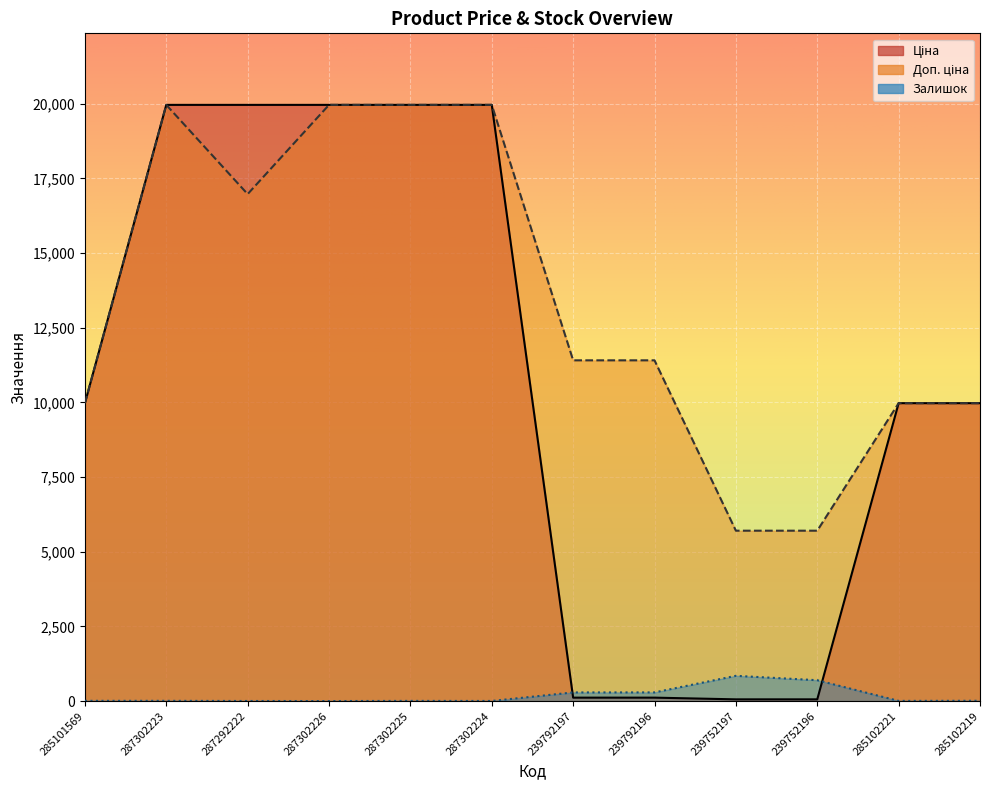

Rank the categories by Ціна value from highest to lowest.

287302223, 287292222, 287302226, 287302225, 287302224, 285101569, 285102221, 285102219, 239792197, 239792196, 239752197, 239752196